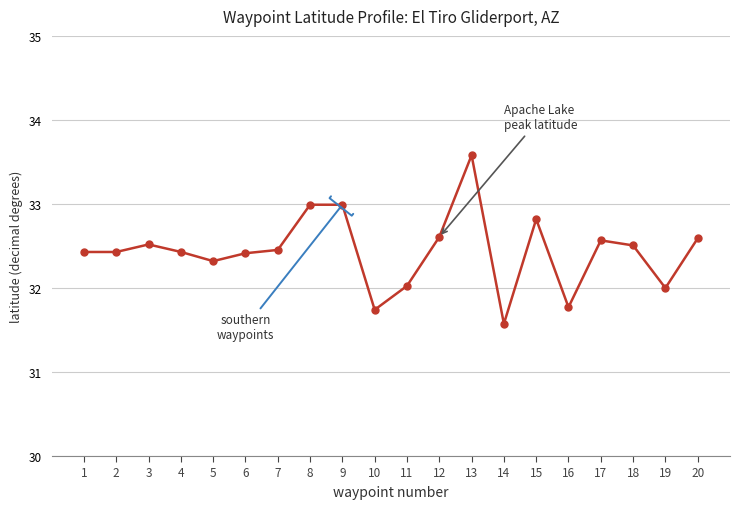

What is the sum of the values at 19 and 17?

64.6